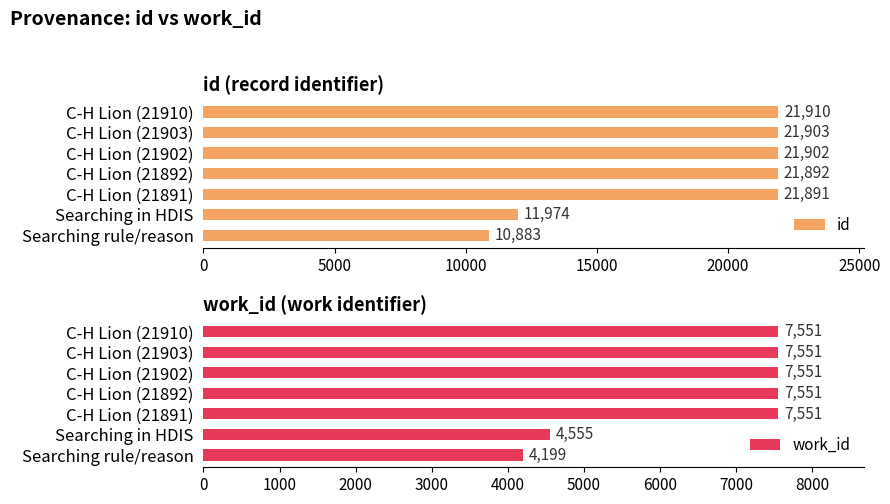

What is the highest value of the id series?

21910